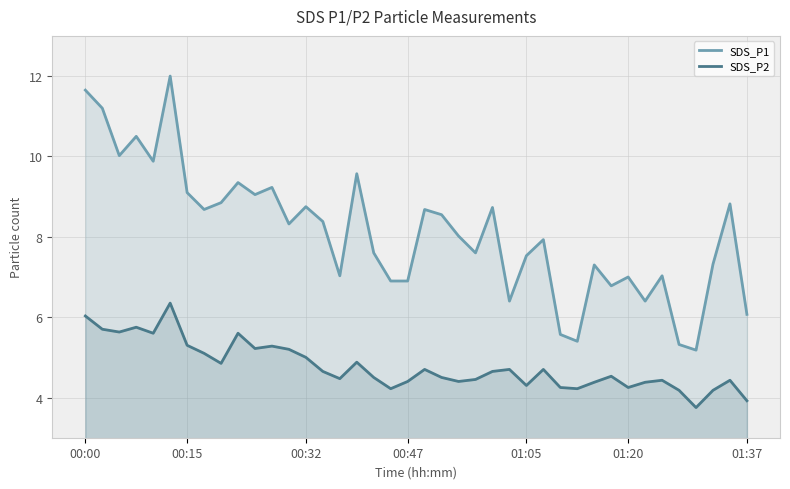

What is the smallest value displayed?

3.8